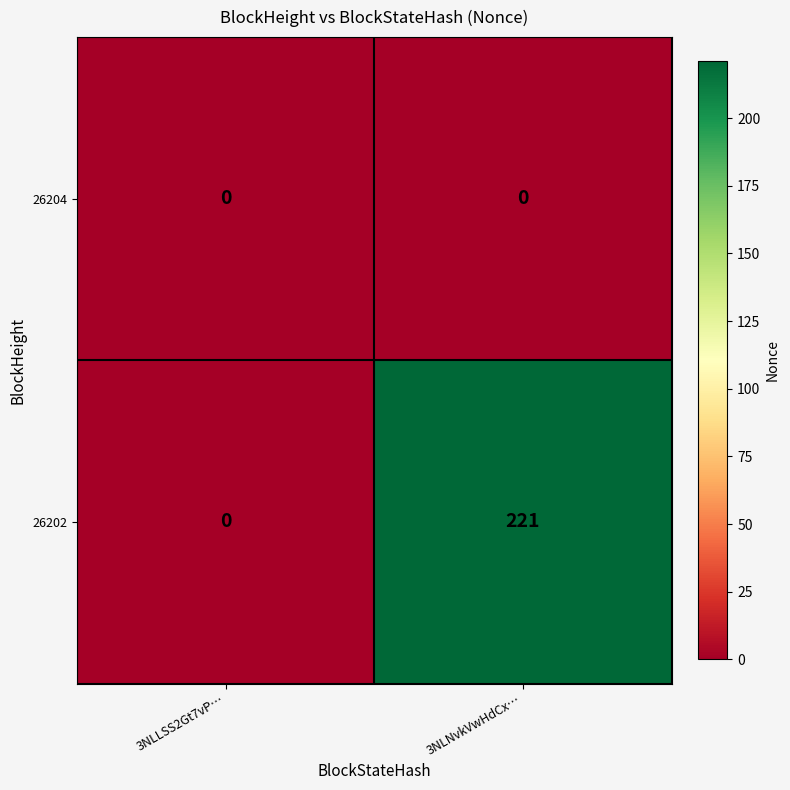

Reading left to right, list all the values displayed in this chart.

26204: 0	0
26202: 0	221